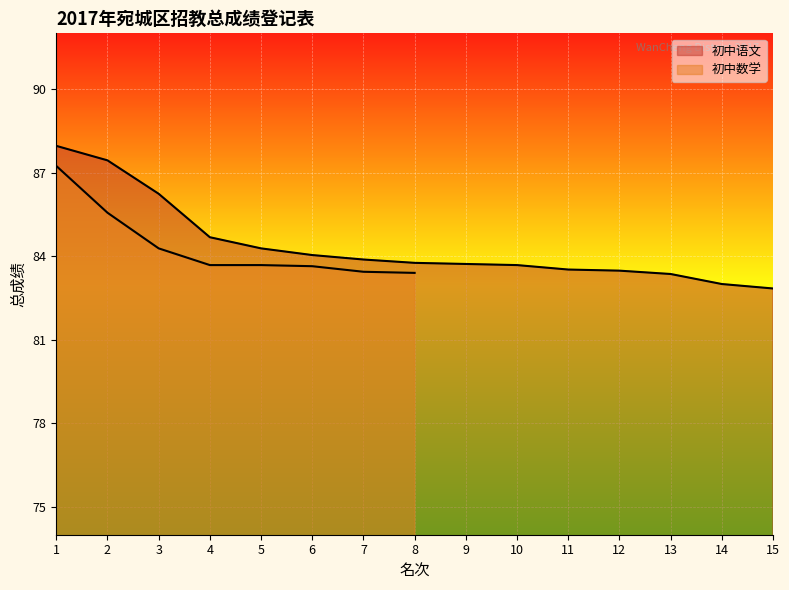

What is the difference between the maximum and second lowest values?

5.0